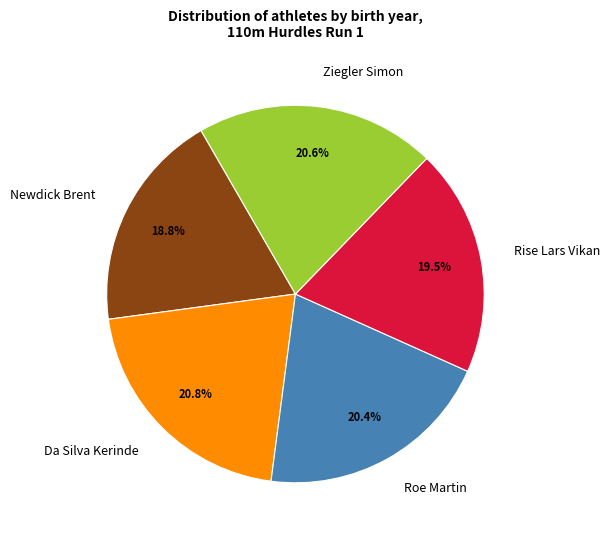

Is the sum of Da Silva Kerinde and Rise Lars Vikan greater than half?

No